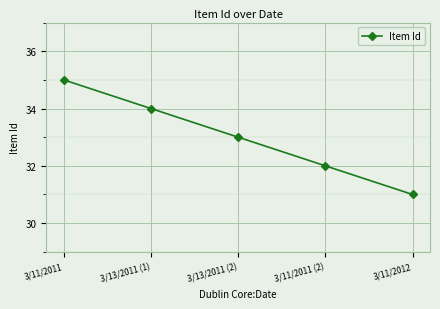

True or false: the data has more than 0 interior local peaks.

False